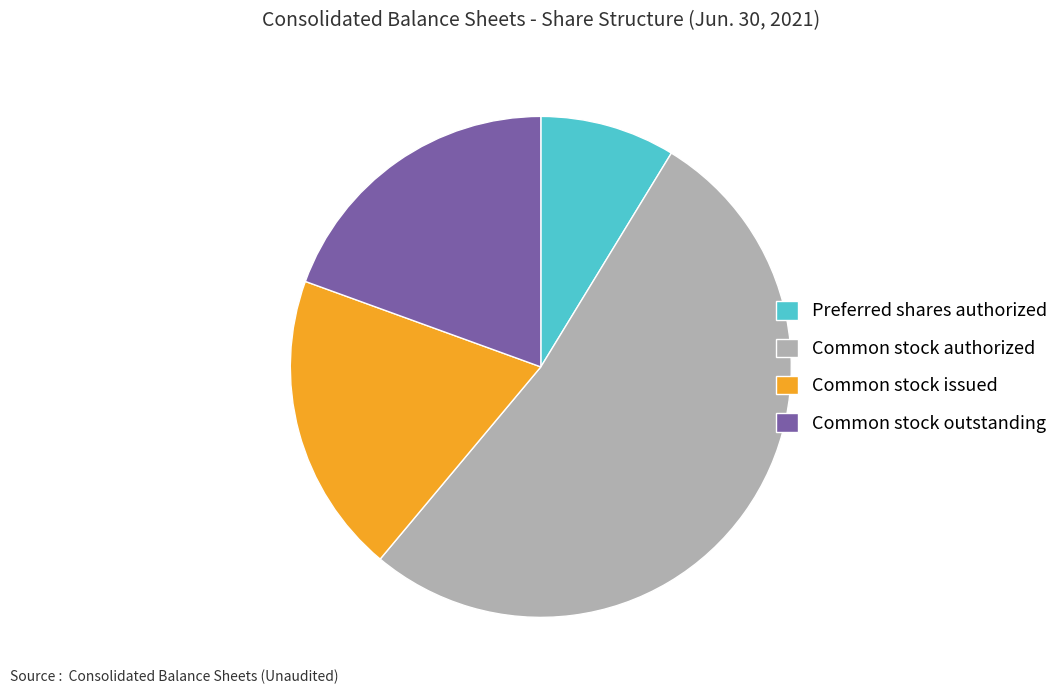

Is it true that Common stock outstanding is 19% of the pie?

True